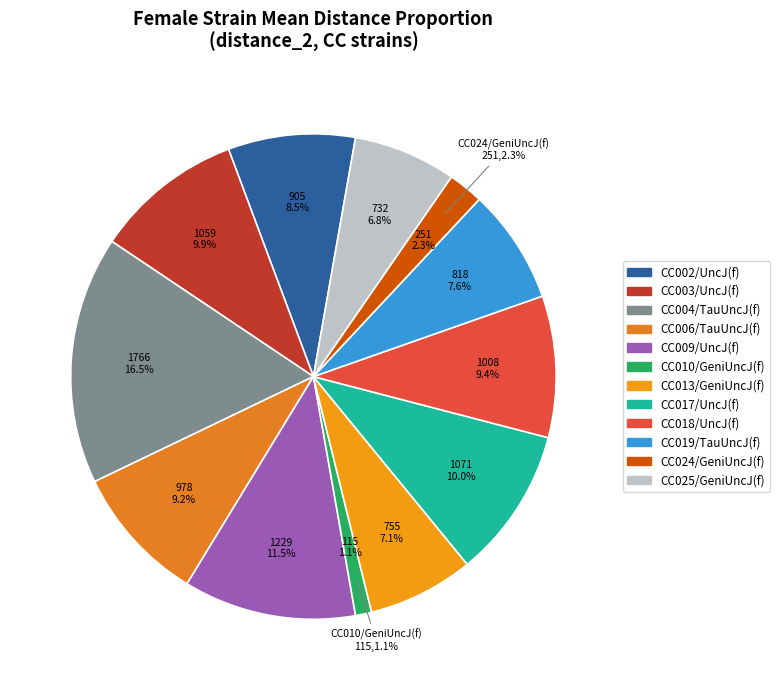

What portion of the pie excludes CC018/UncJ(f)?

90.6%